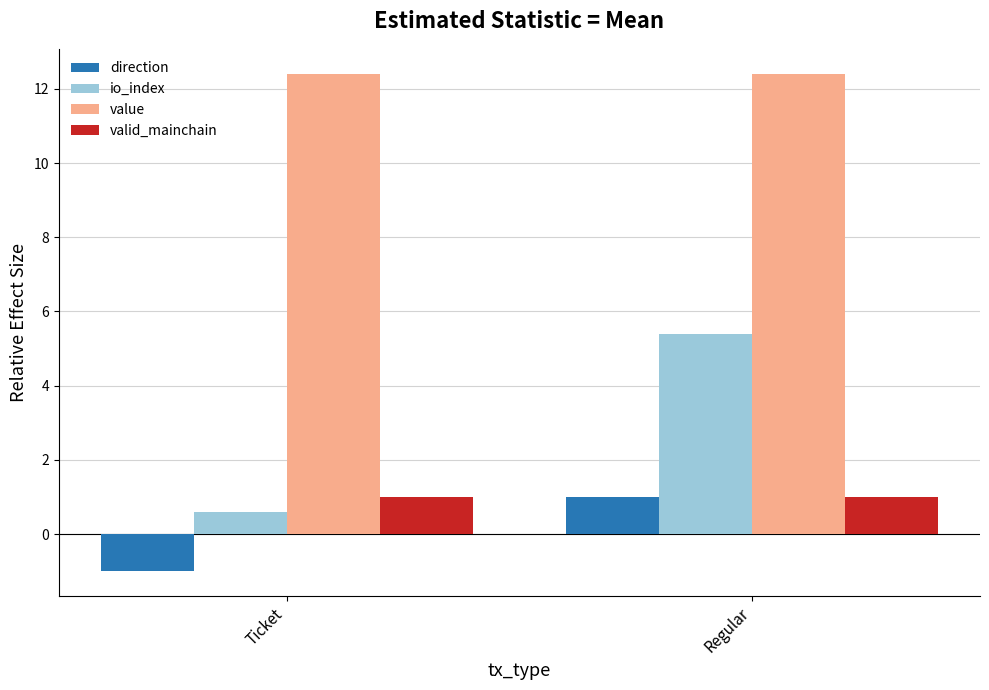

What is the maximum value for direction?

1.0